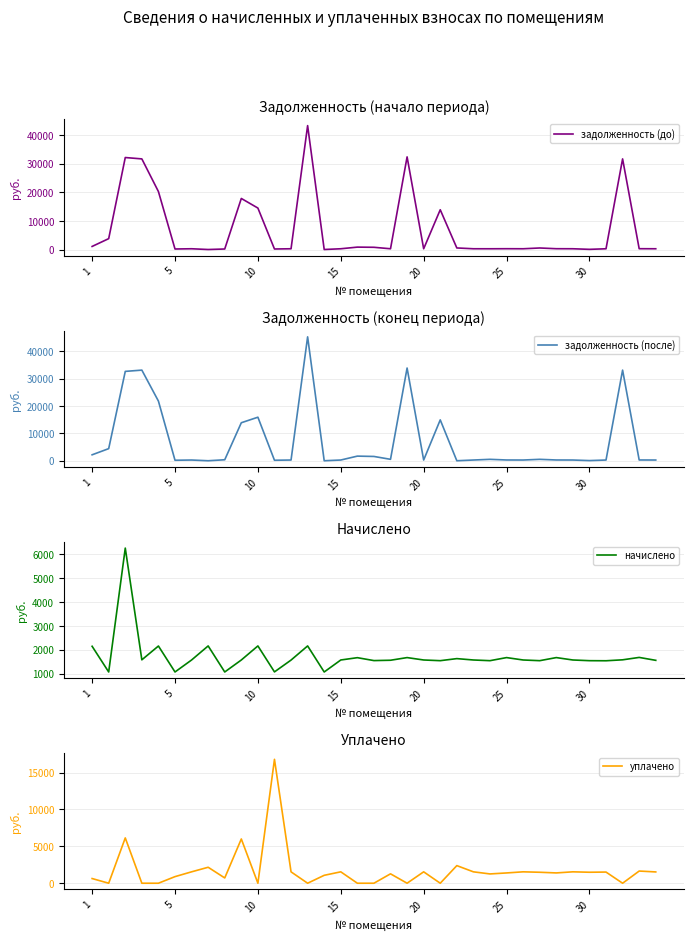

What is the maximum value for начислено?

6261.1